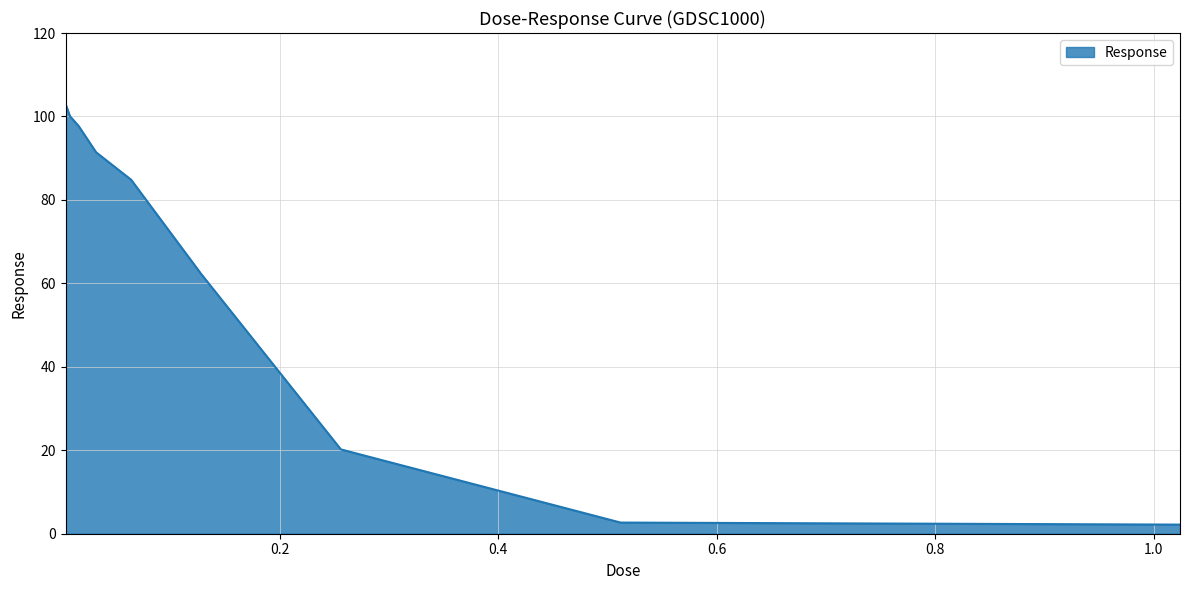

How many values exceed 84?

5